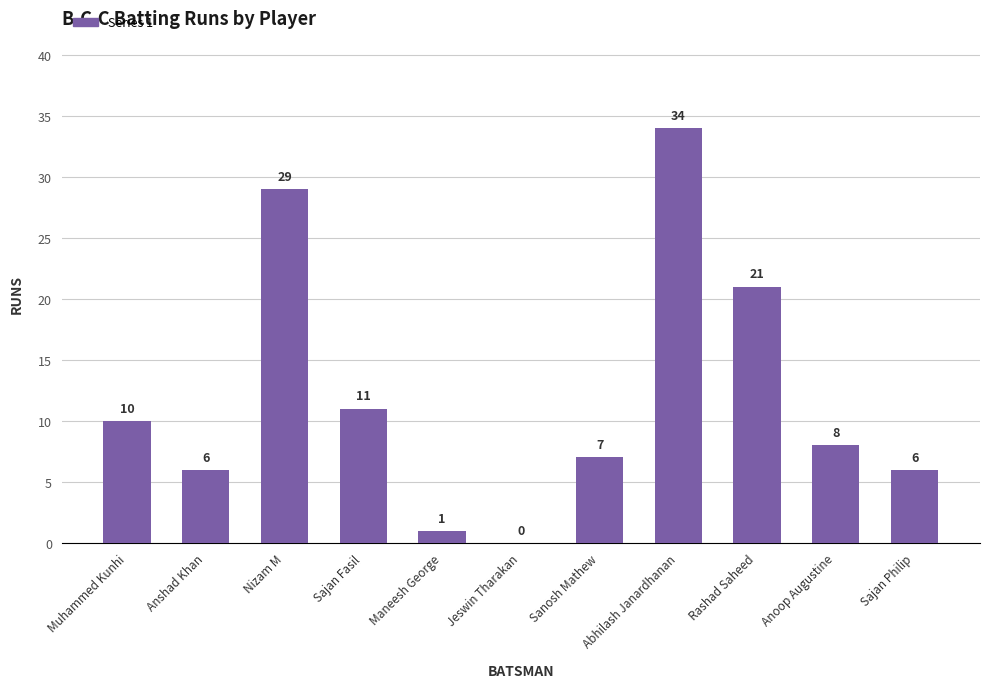

What is the change in value from Anshad Khan to Rashad Saheed?

+15